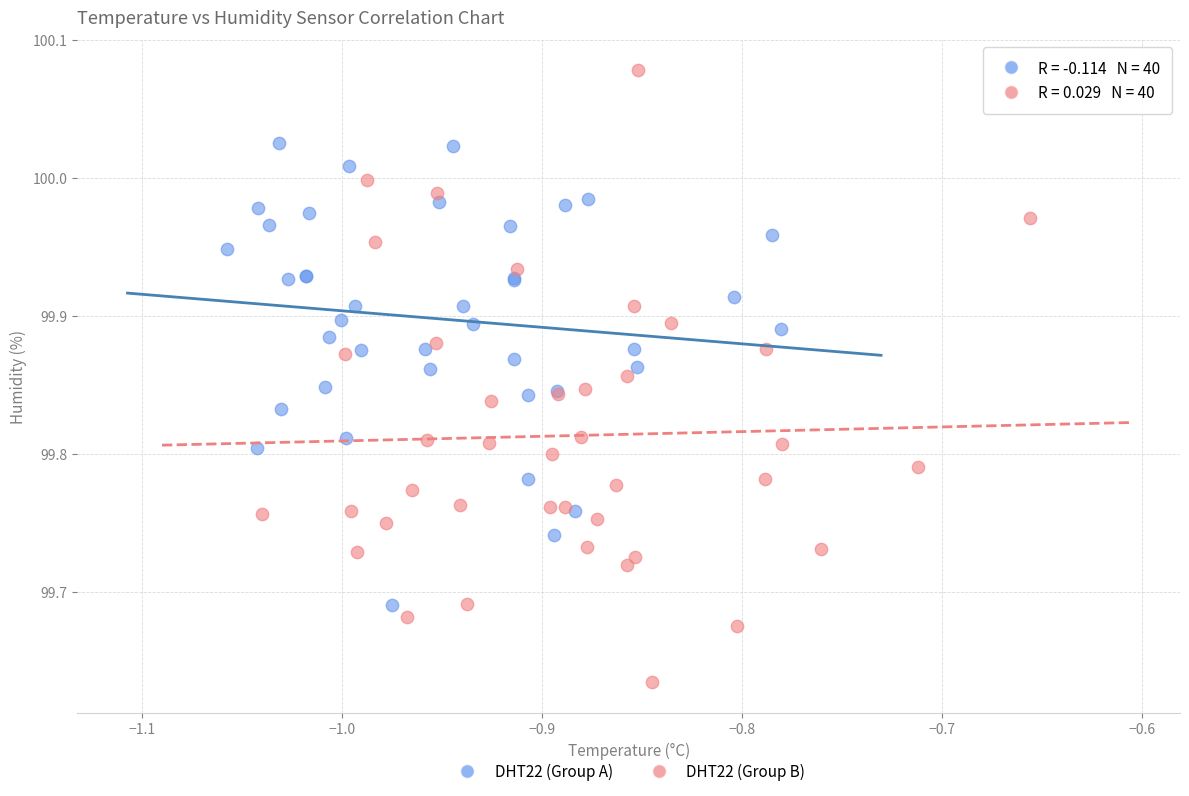

Which series reaches the maximum Y coordinate?

DHT22 (Group B)